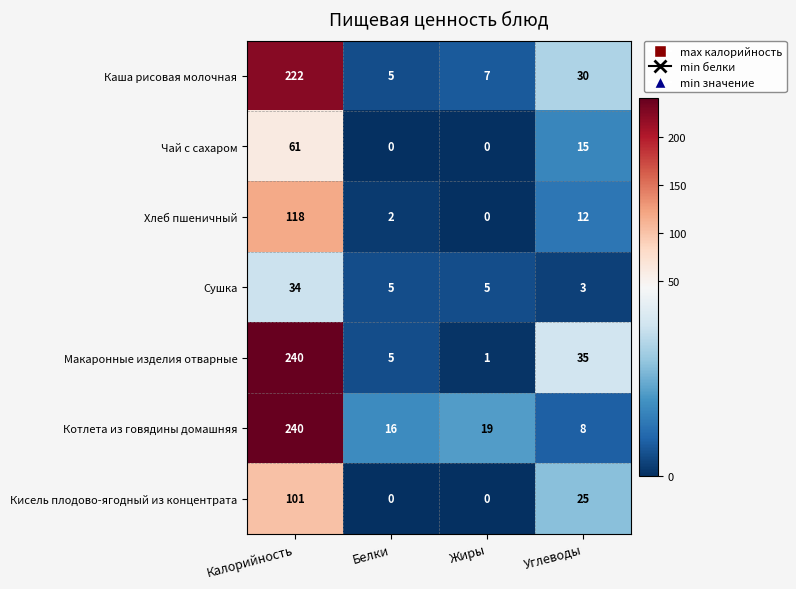

Reading right to left, extract all data points from this chart.

Каша рисовая молочная: 30	7	5	222
Чай с сахаром: 15	0	0	61
Хлеб пшеничный: 12	0	2	118
Сушка: 3	5	5	34
Макаронные изделия отварные: 35	1	5	240
Котлета из говядины домашняя: 8	19	16	240
Кисель плодово-ягодный из концентрата: 25	0	0	101